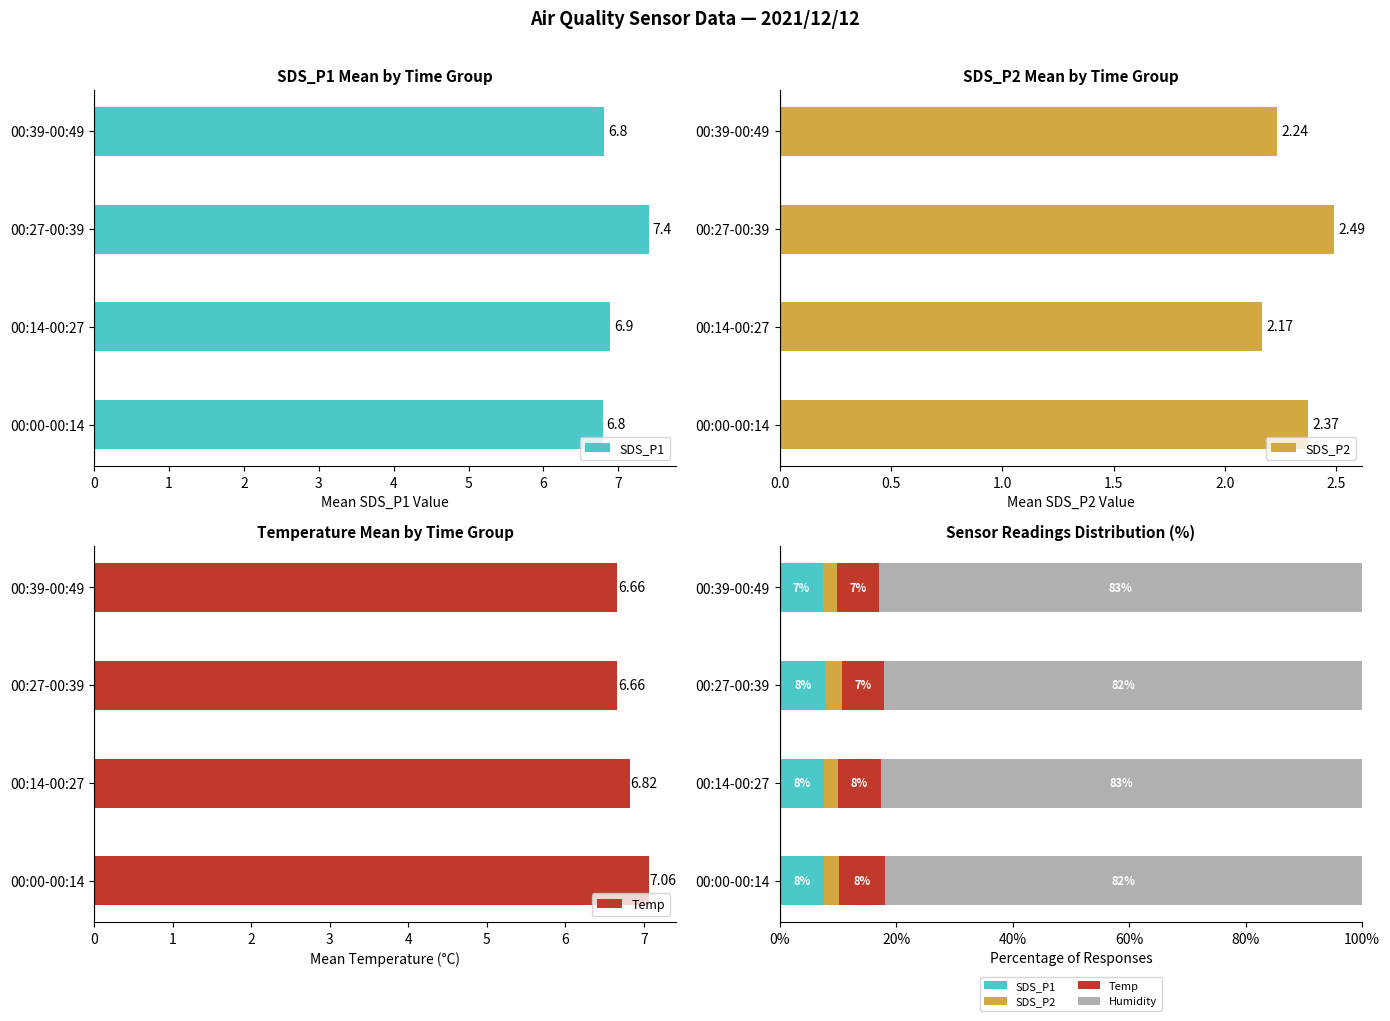

Does the chart contain any negative values?

No